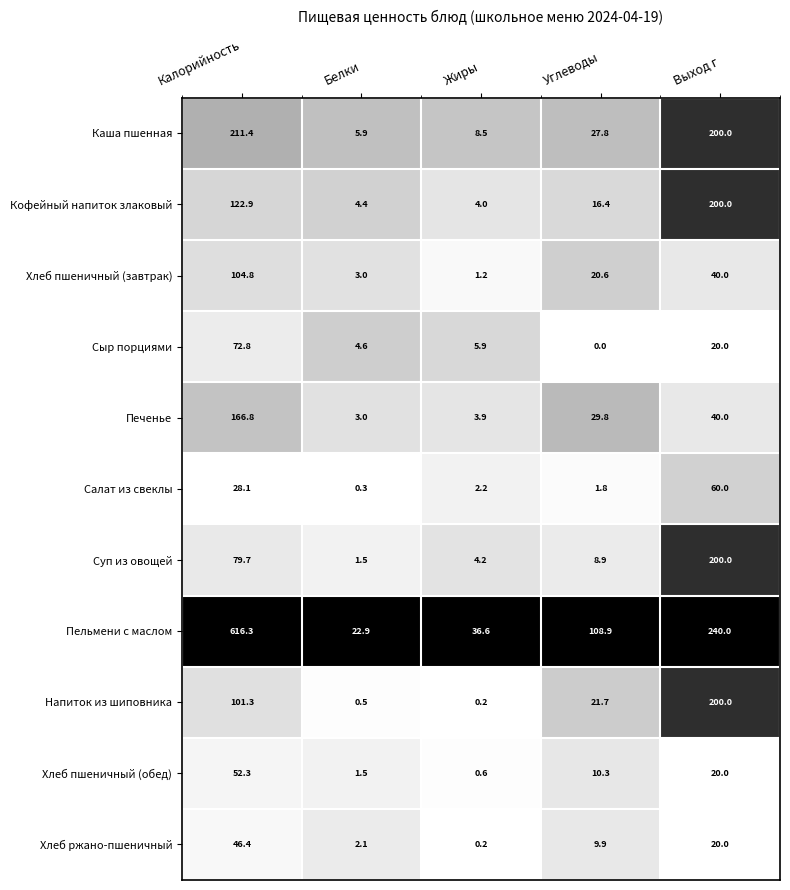

Which series has the largest total across all categories?

Пельмени с маслом